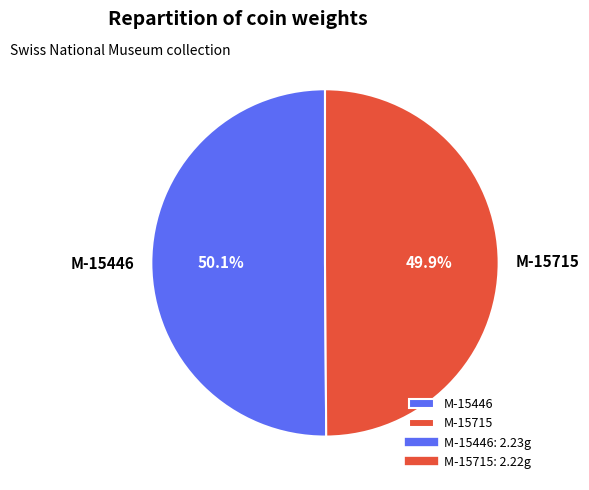

Count the number of slices in the pie.

2